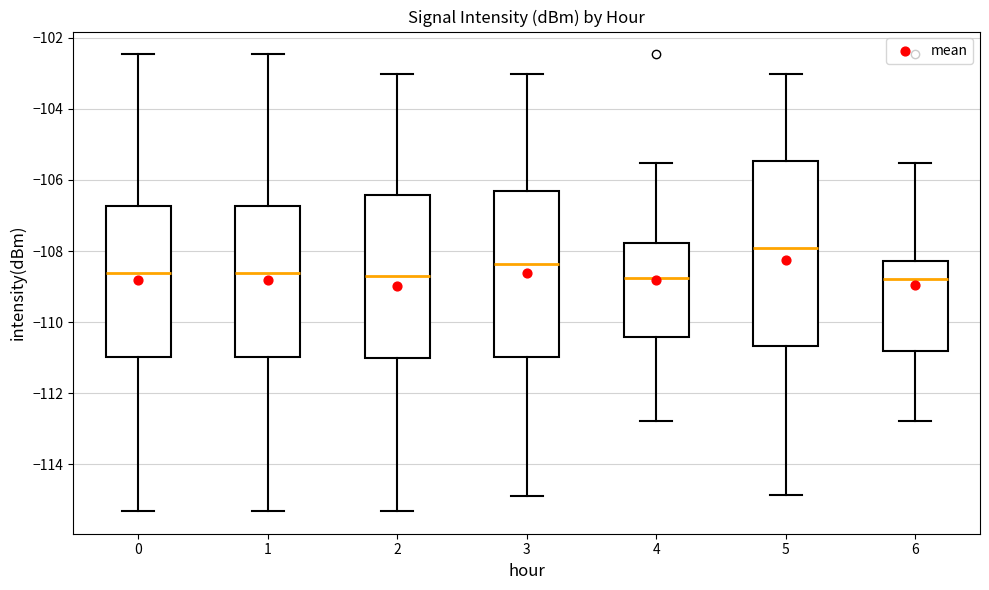

Comparing the boxes themselves (not the whiskers), which one is the tallest?

5